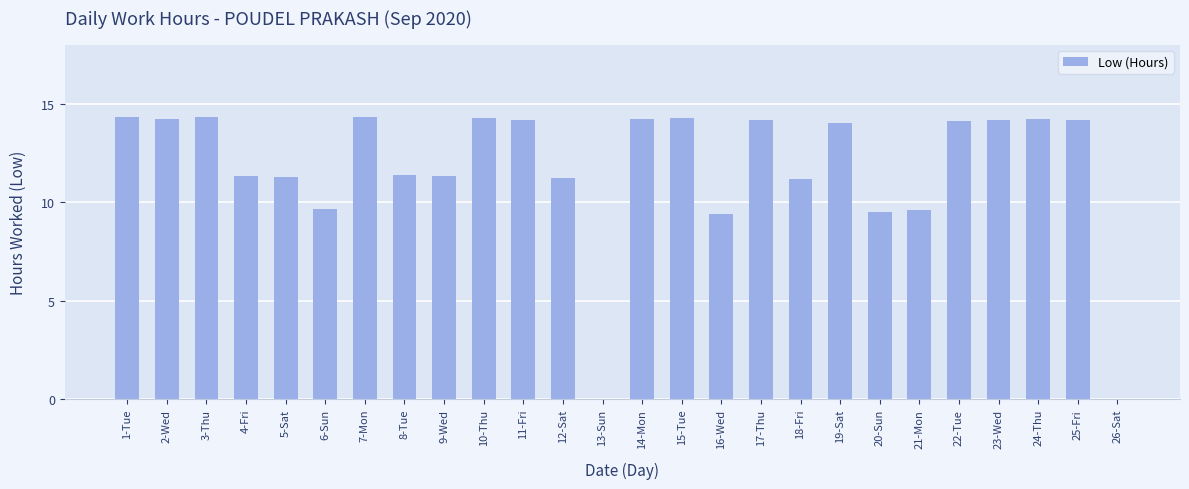

Count the number of categories in the chart.

26